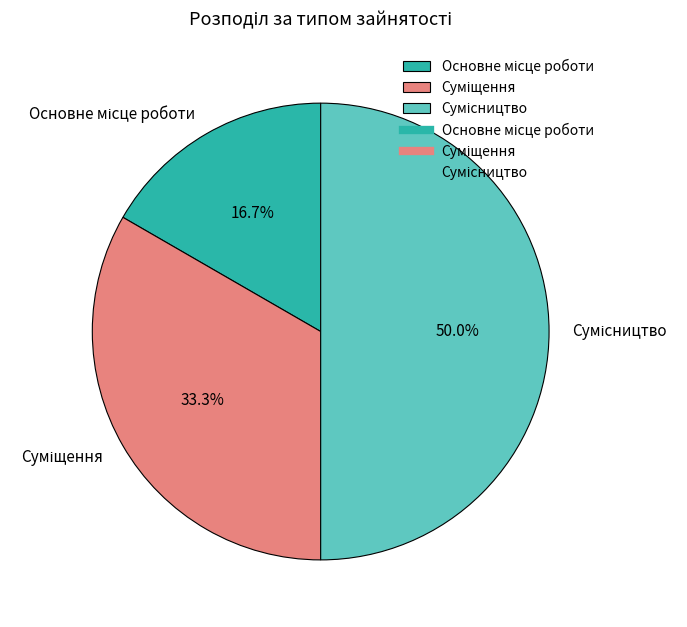

Is it true that Суміщення is 26% of the pie?

False